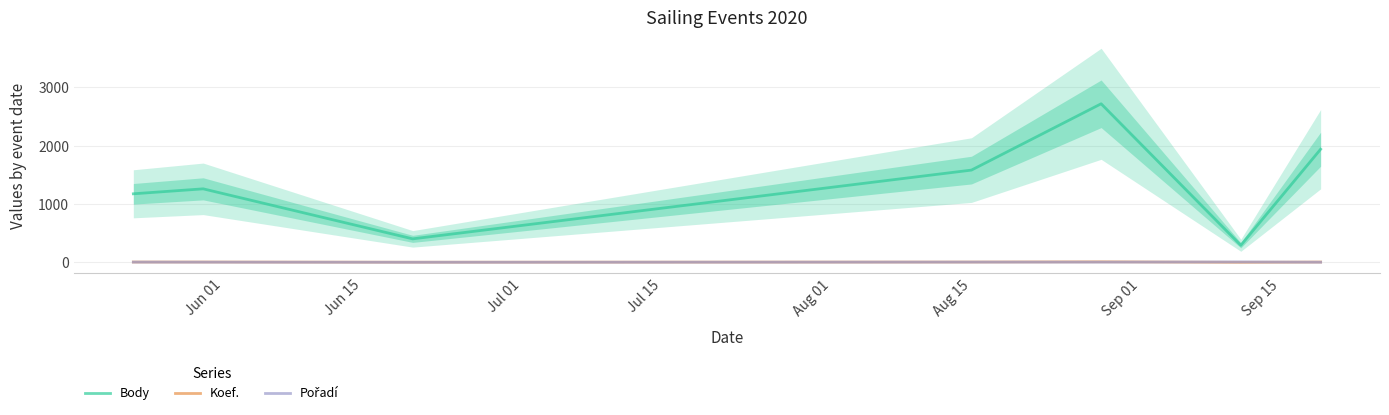

True or false: Body and Koef. cross at least once.

False